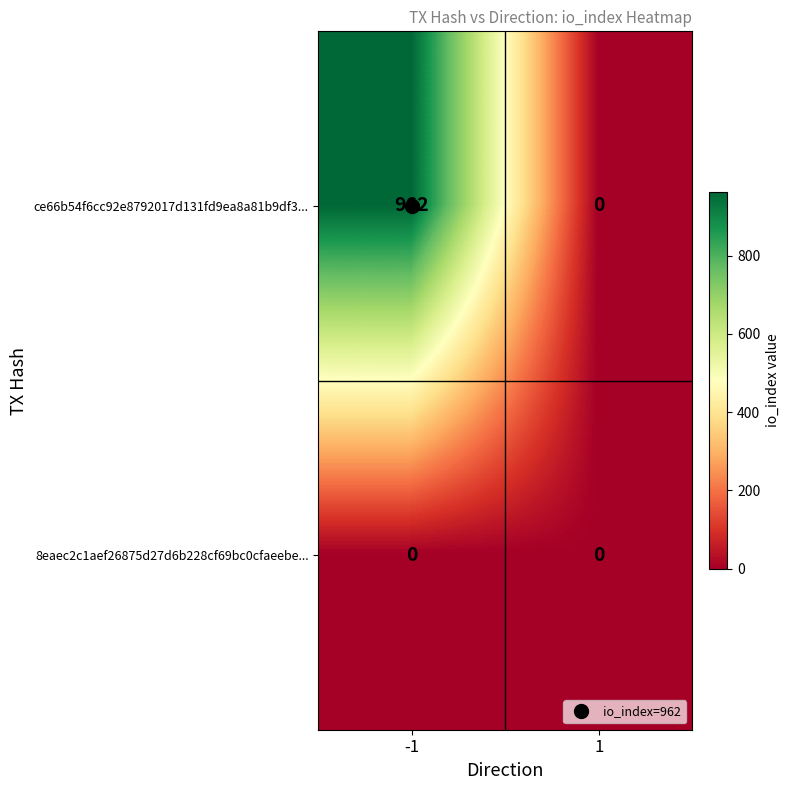

What is the difference between the maximum and minimum values in the ce66b54f6cc92e8792017d131fd9ea8a81b9df3... series?

962